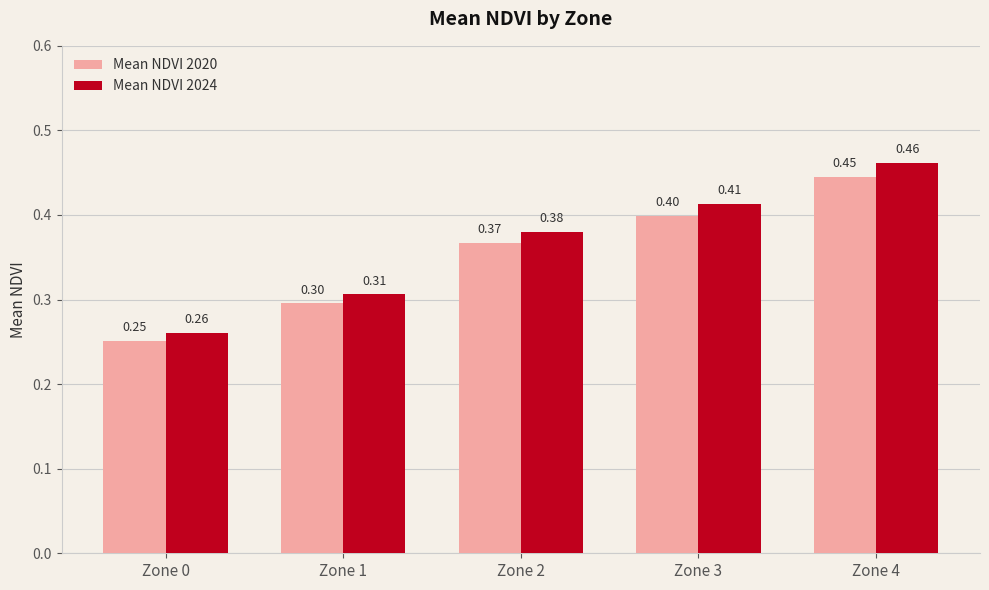

What is the minimum value for Mean NDVI 2024?

0.3